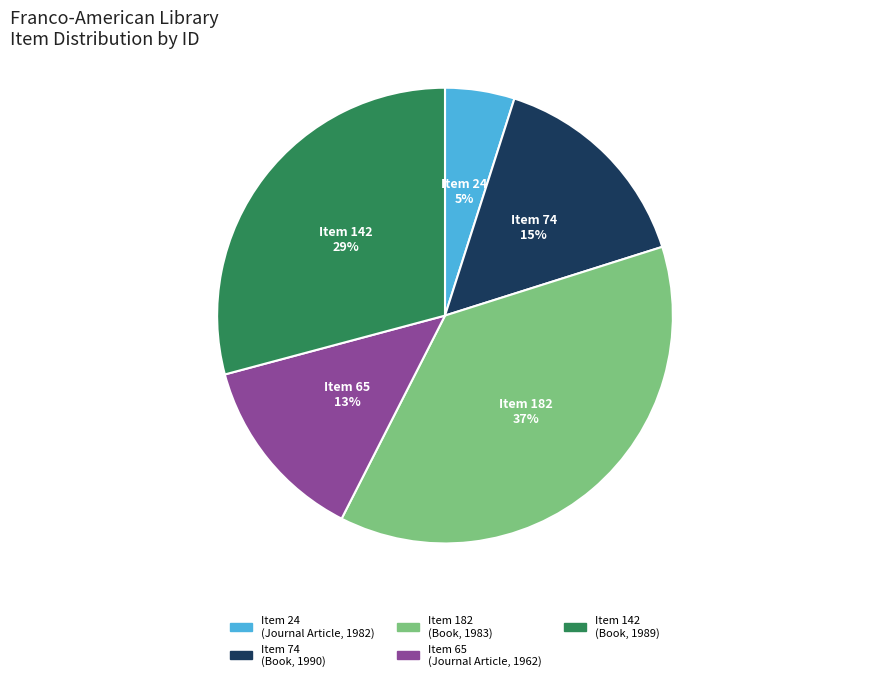

Does any single category account for the majority?

No